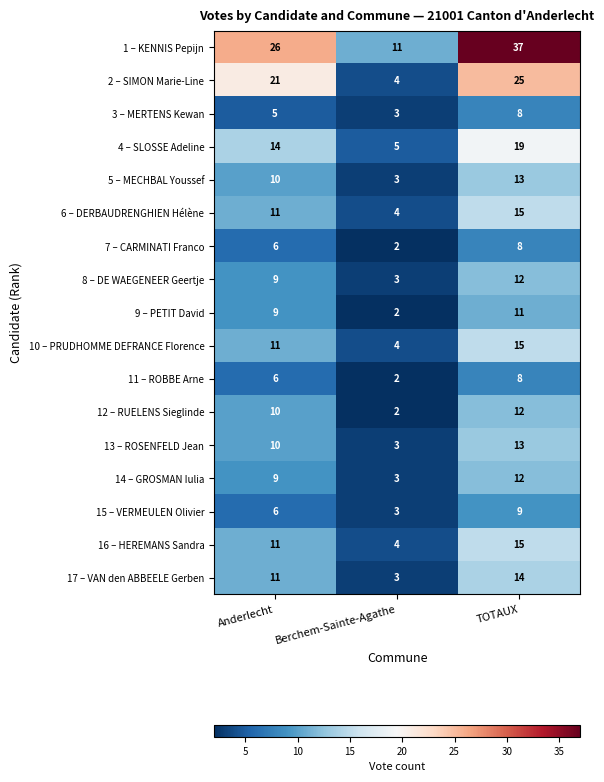

Rank the categories by 15 – VERMEULEN Olivier value from highest to lowest.

TOTAUX, Anderlecht, Berchem-Sainte-Agathe